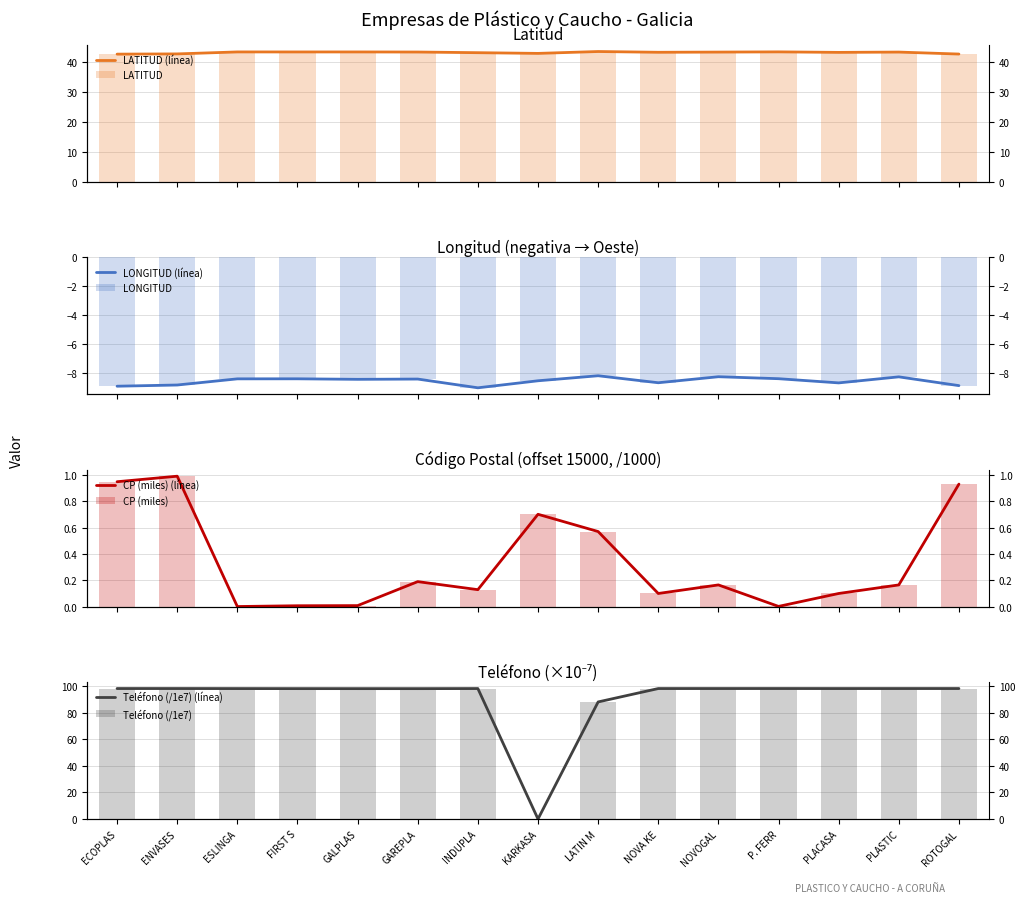

What is the highest value of the LONGITUD series?

-8.2